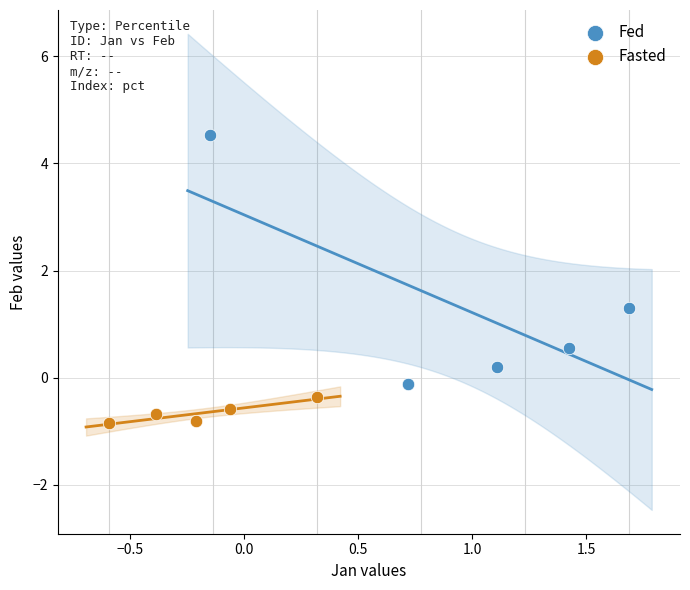

Which series has the widest spread of Y values?

Fed